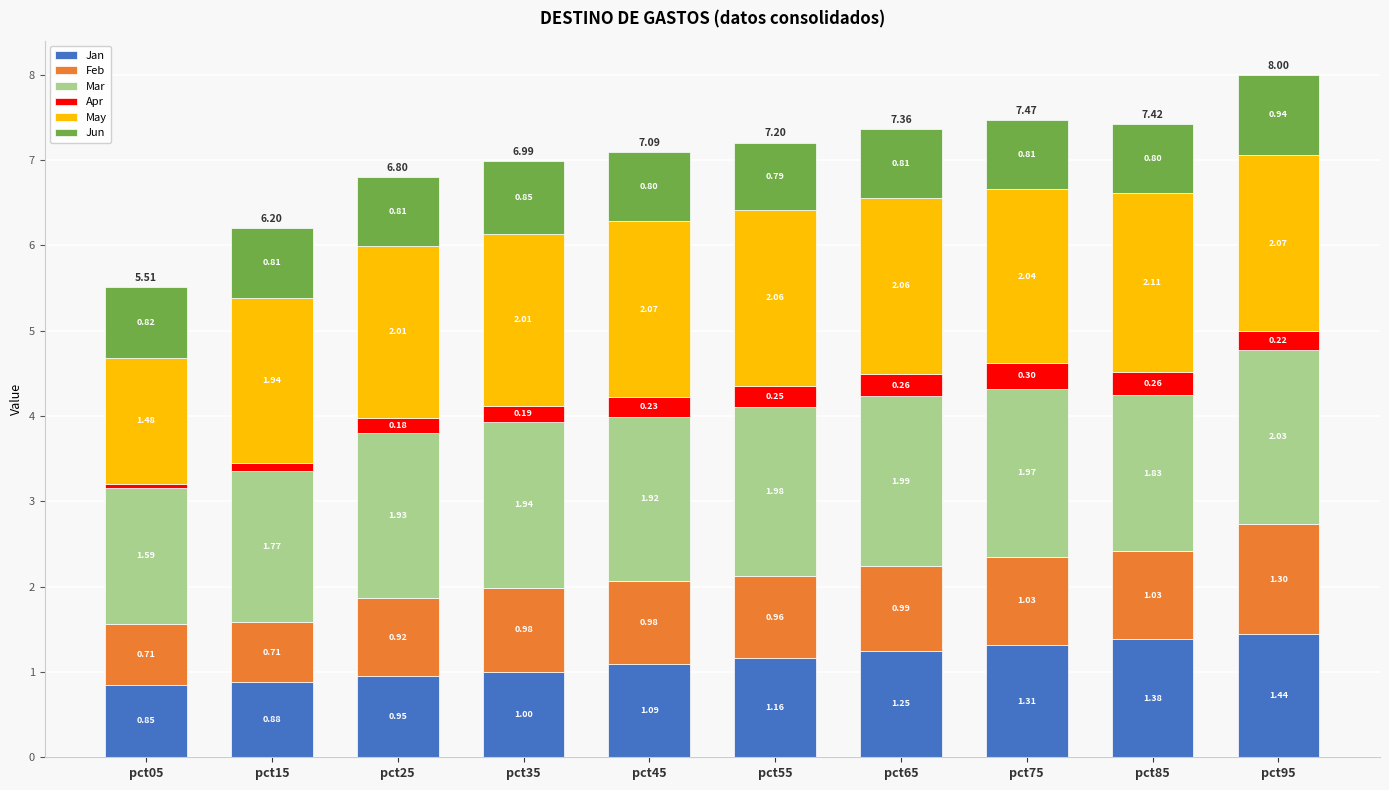

Are the bars horizontal?

No